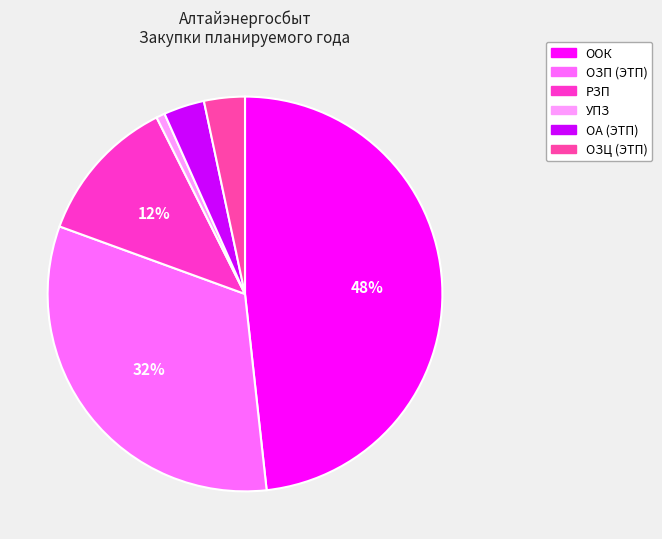

Count the number of slices in the pie.

6